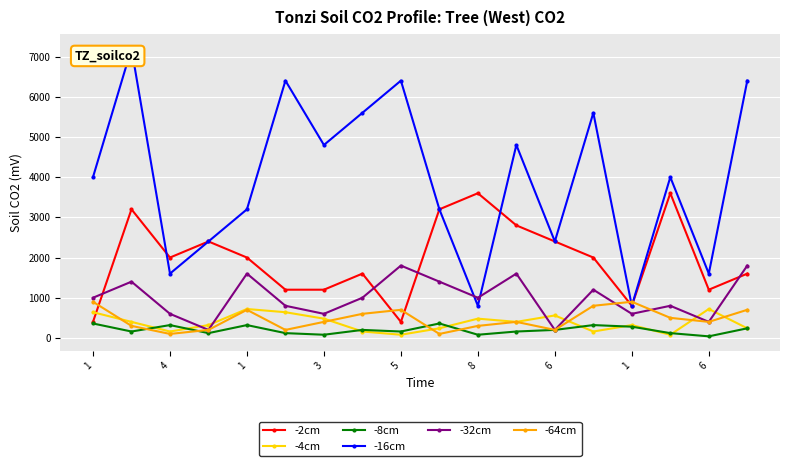

What is the maximum value for -2cm?

3600